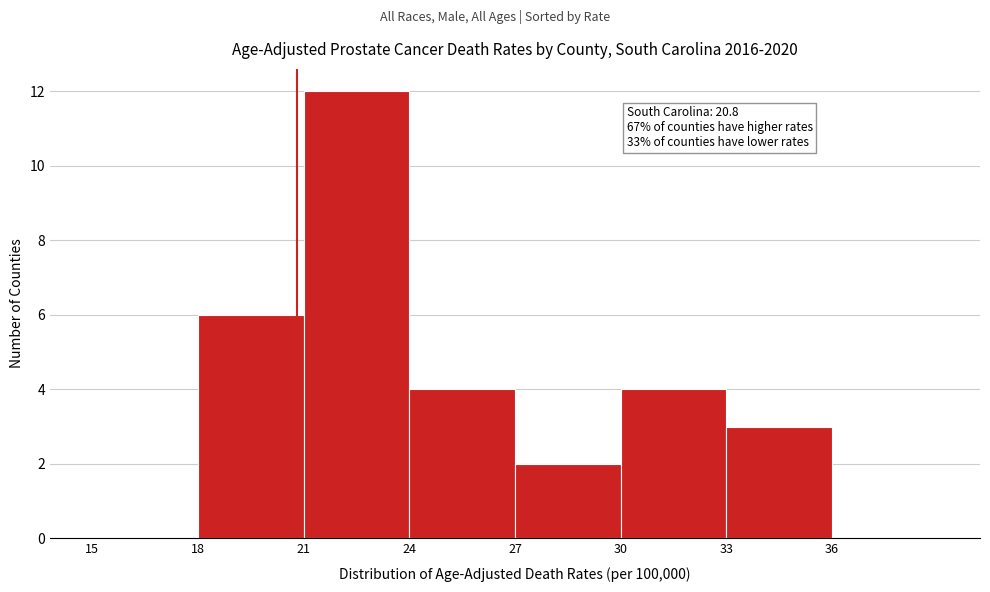

Which range on the x-axis has the tallest bar?

21 to 24